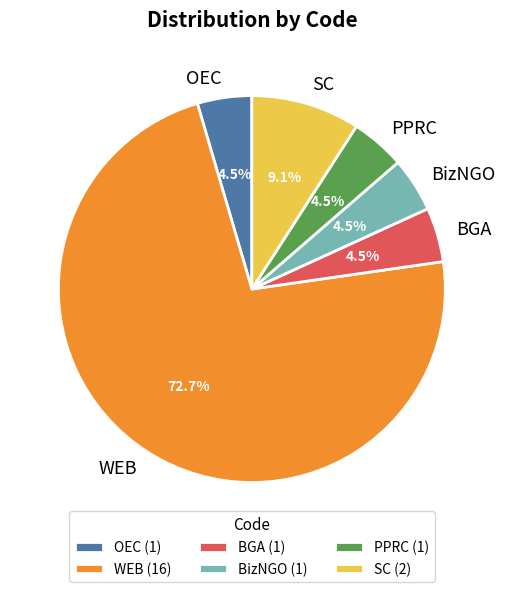

True or false: WEB accounts for 82% of the total.

False